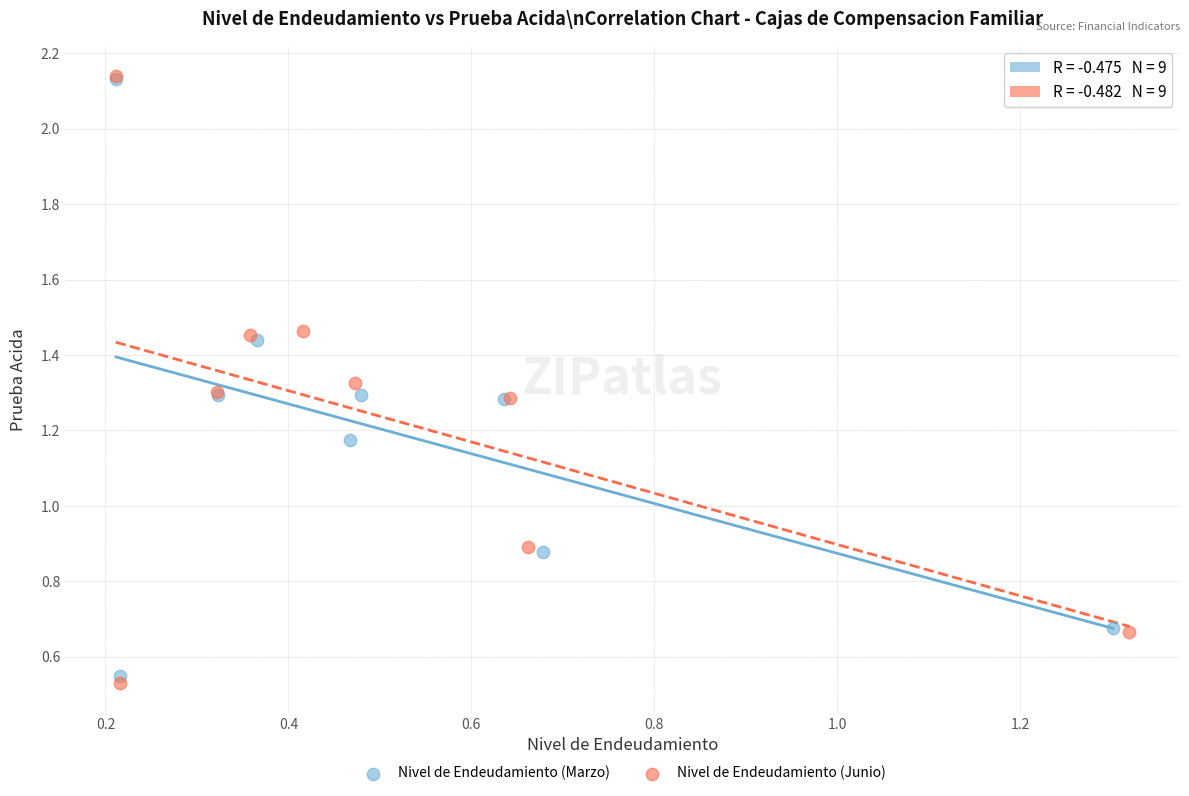

Which series has the widest spread of Y values?

Nivel de Endeudamiento (Junio)